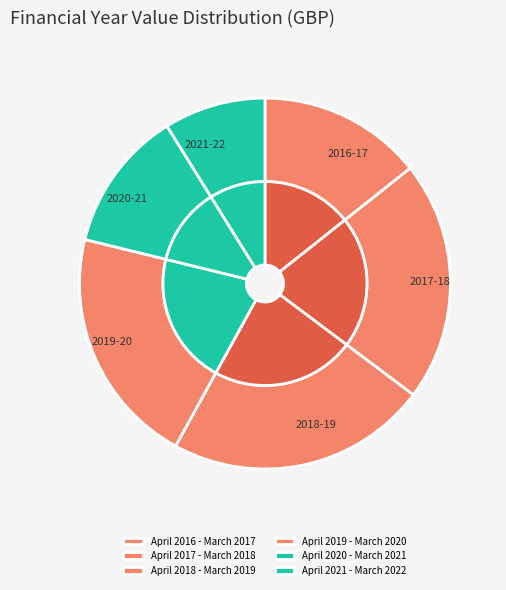

Is the sum of April 2018 - March 2019 and April 2021 - March 2022 greater than half?

No